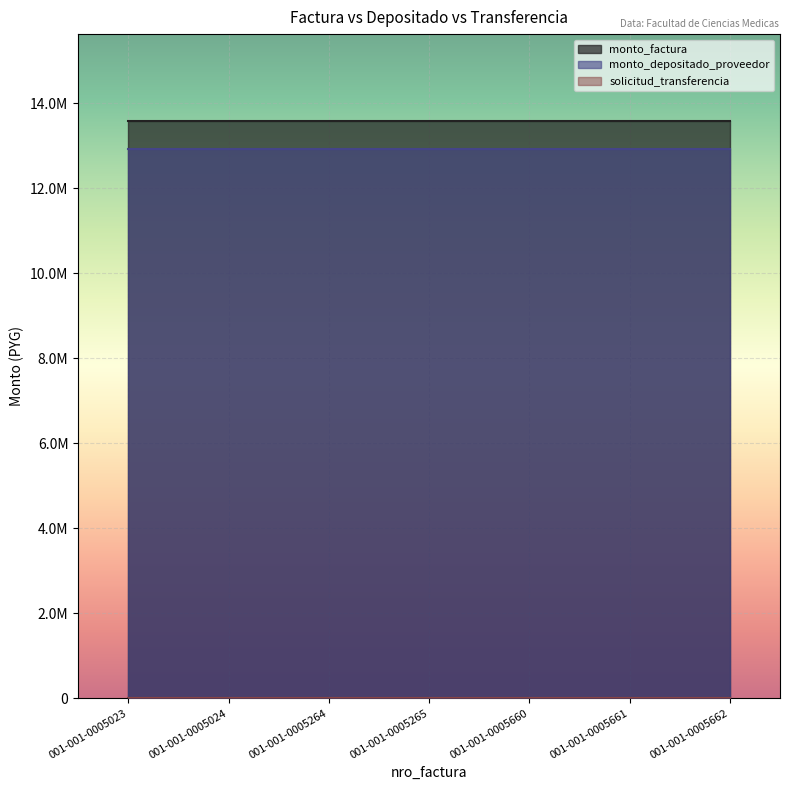

At 001-001-0005024, list the series in order from largest to smallest.

monto_factura, monto_depositado_proveedor, solicitud_transferencia